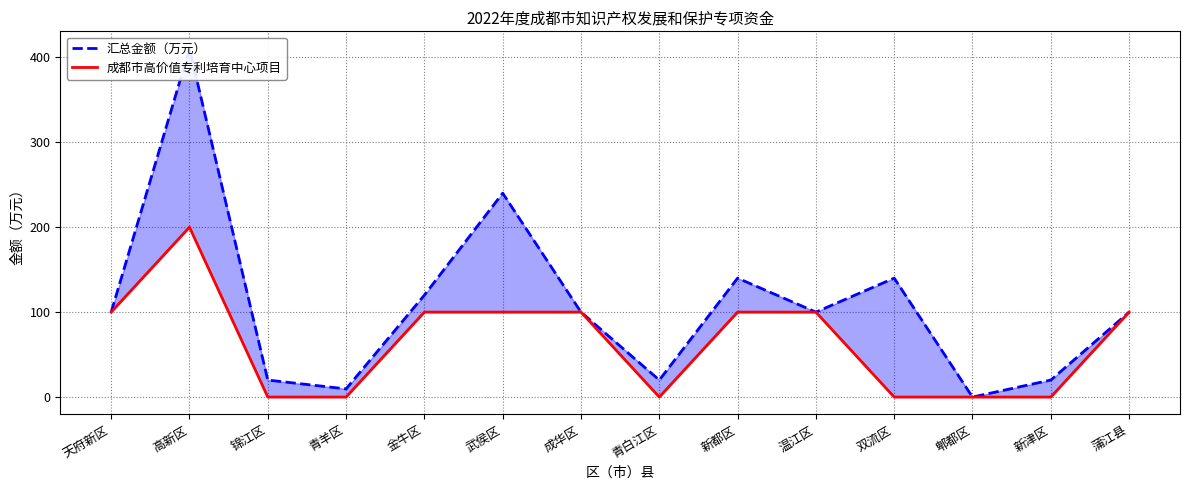

The value of 成都市高价值专利培育中心项目 at 新津区 is 0.0. True or false?

True